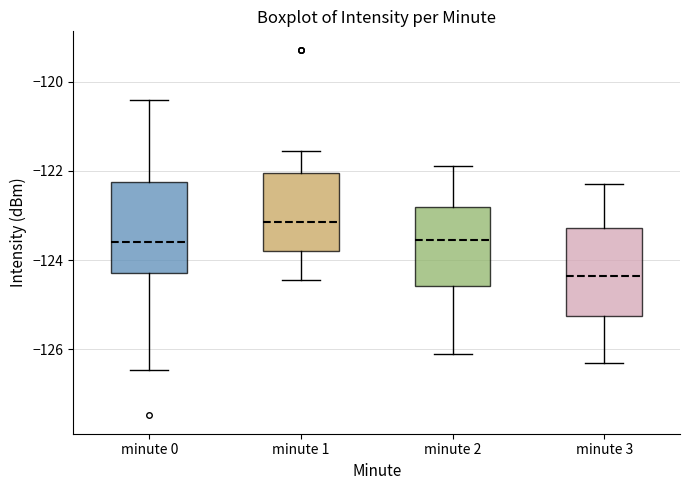

Which box has the highest median line?

minute 1